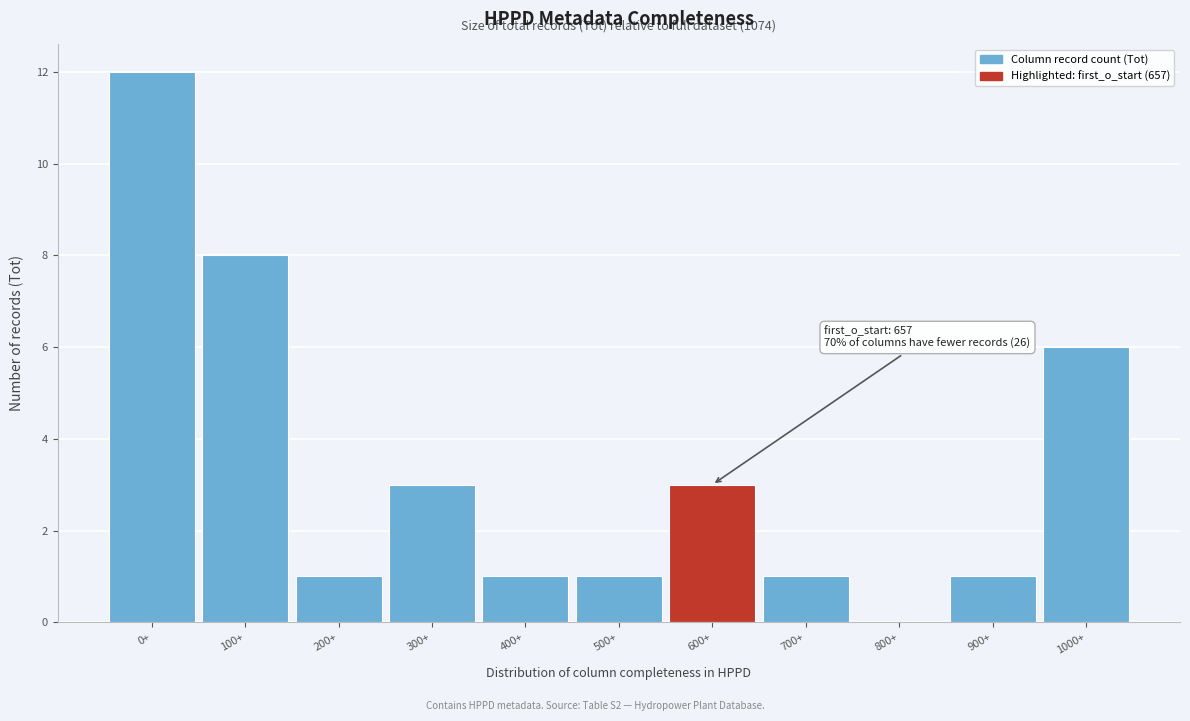

Reading right to left, list all the values displayed in this chart.

1000+=6	900+=1	800+=0	700+=1	600+=3	500+=1	400+=1	300+=3	200+=1	100+=8	0+=12